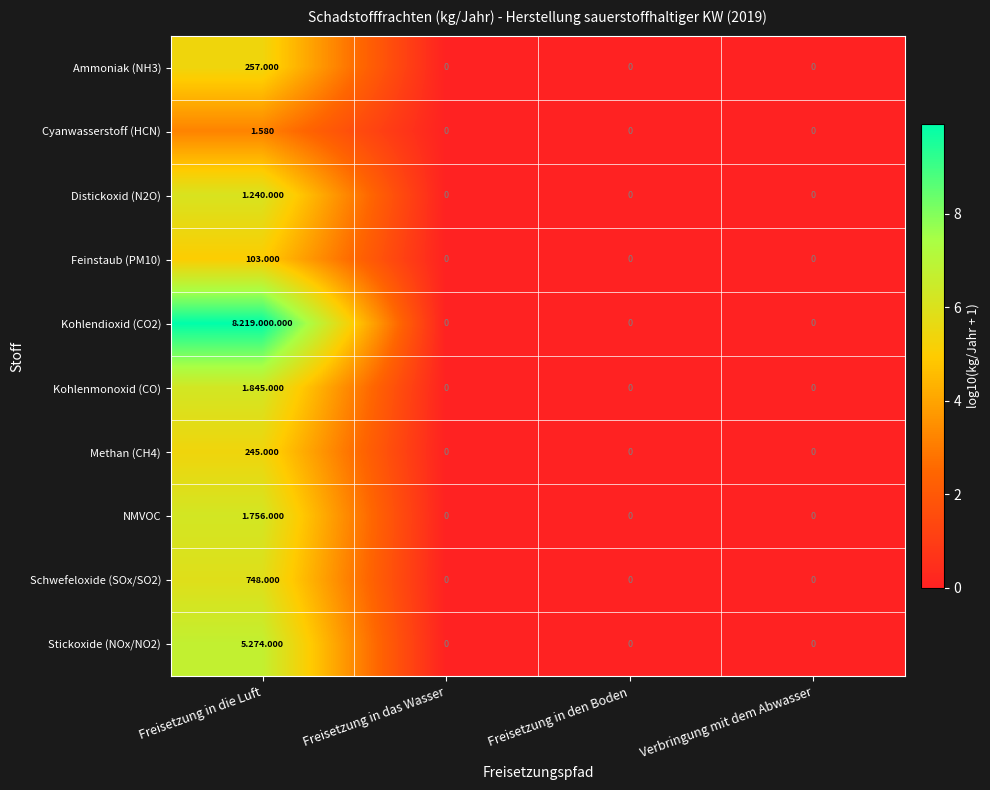

At which label does Feinstaub (PM10) reach its peak?

Freisetzung in die Luft